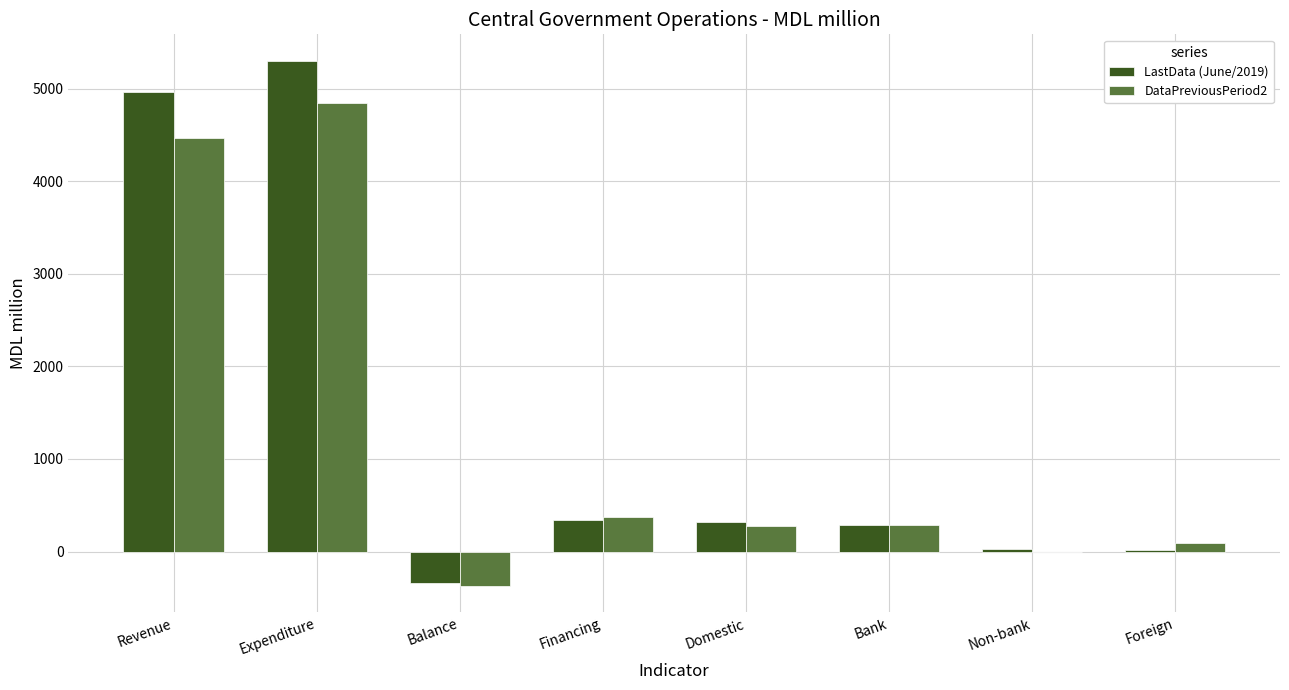

True or false: LastData (June/2019) has a value of -340.2 at Balance.

True